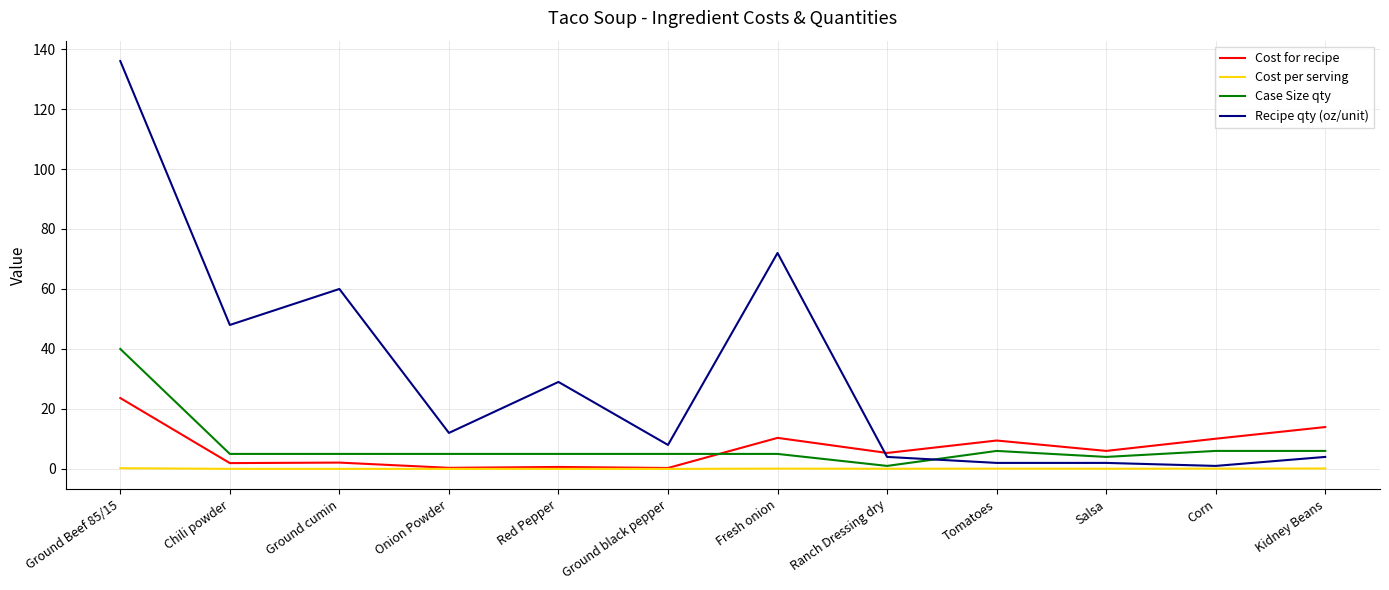

List the series in order of their peak value, lowest first.

Cost per serving, Cost for recipe, Case Size qty, Recipe qty (oz/unit)